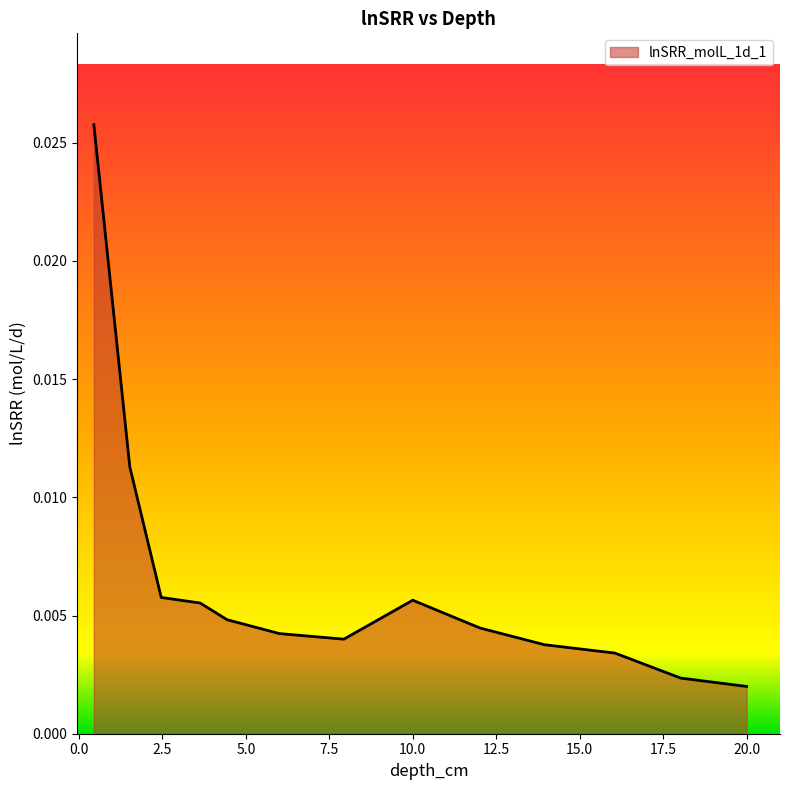

How many lines are shown in the chart?

1